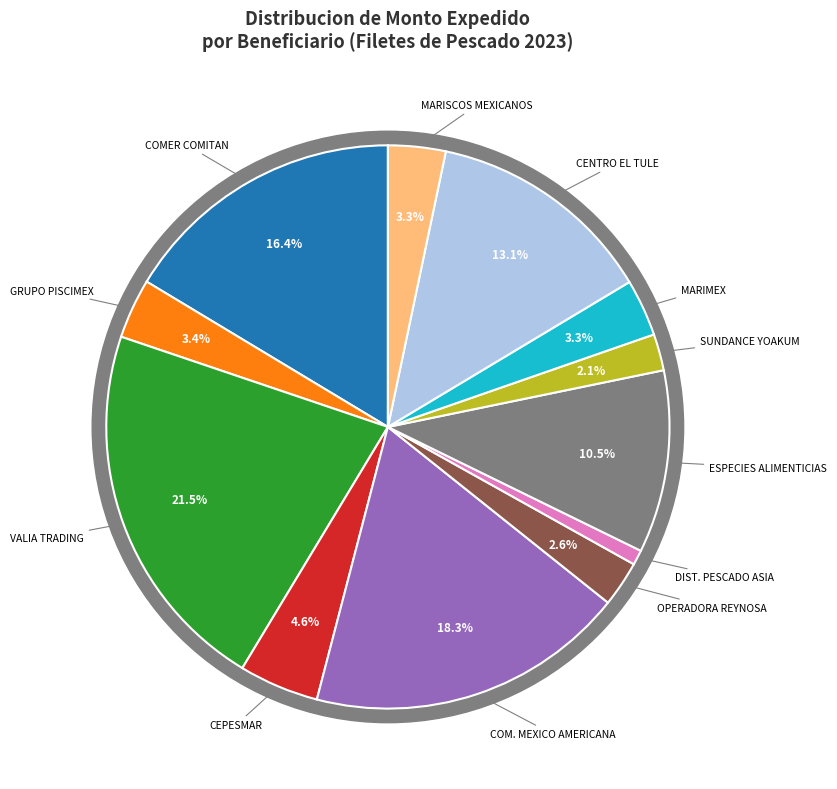

What is the ratio of the value at SUNDANCE THOMAS YOAKUM DE ALBA to the value at DISTRIBUIDORA DE PESCADO ASIA?

2.4